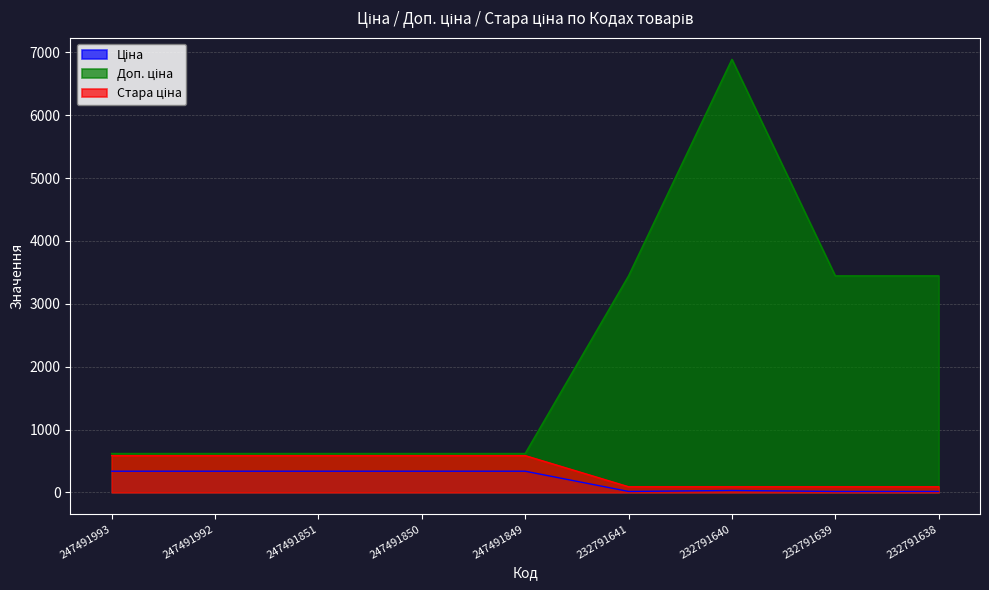

Rank the categories by Ціна value from lowest to highest.

232791641, 232791639, 232791638, 232791640, 247491993, 247491992, 247491851, 247491850, 247491849